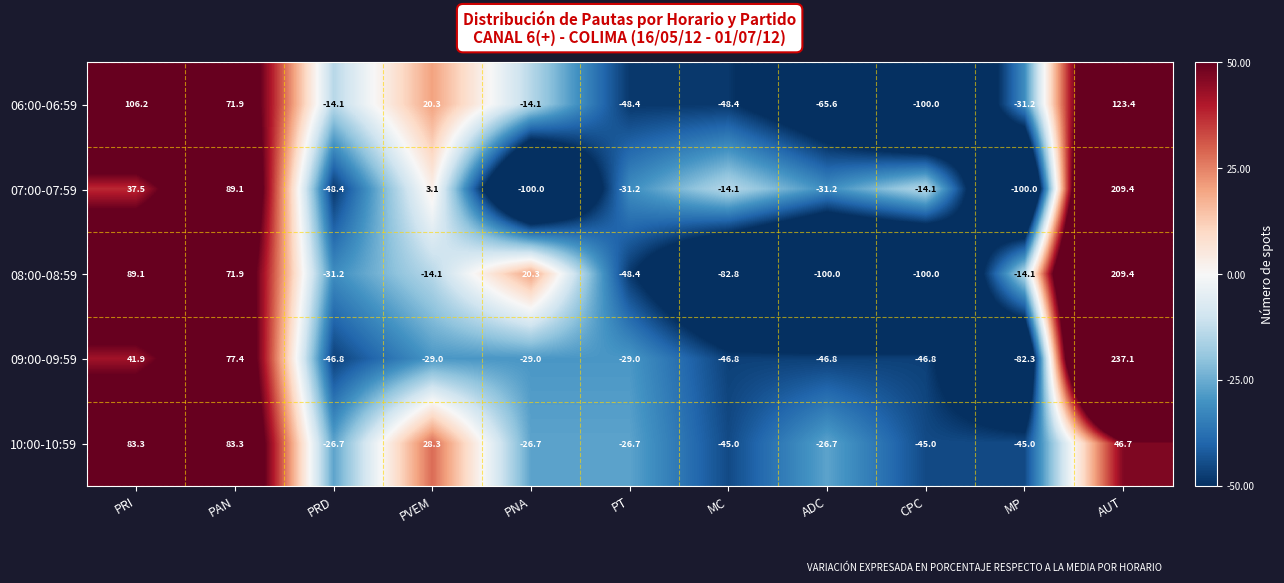

What is the smallest value displayed?

-100.0